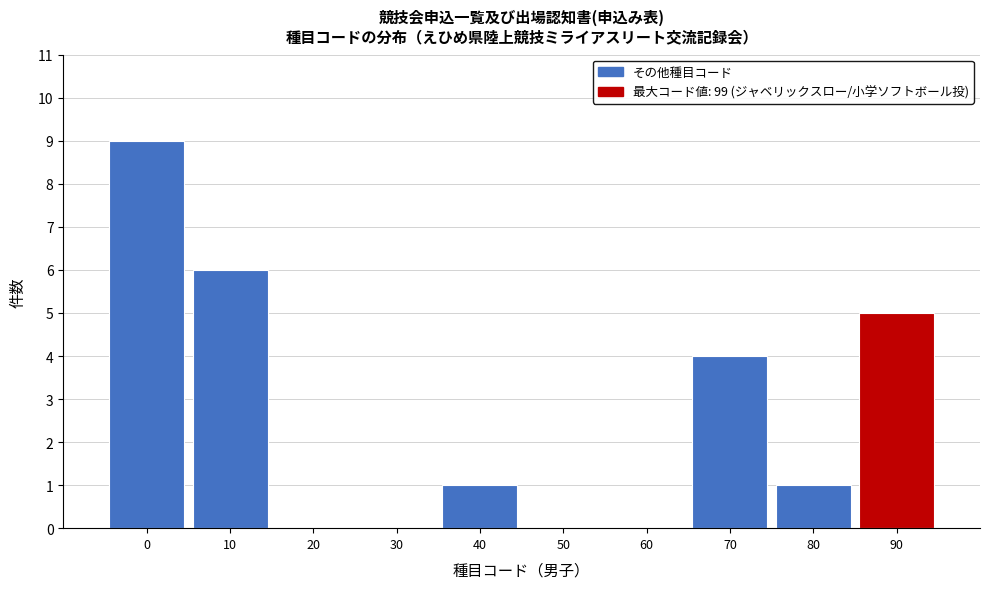

Reading left to right, transcribe all the data shown in this chart.

0=9	10=6	20=0	30=0	40=1	50=0	60=0	70=4	80=1	90=5